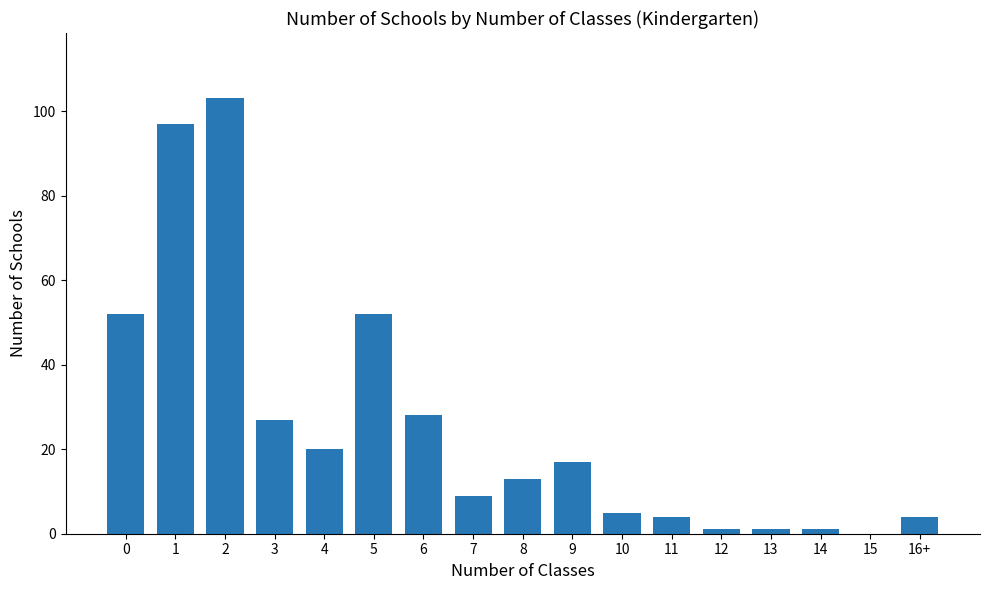

What is the sum of the values at 5 and 11?

56